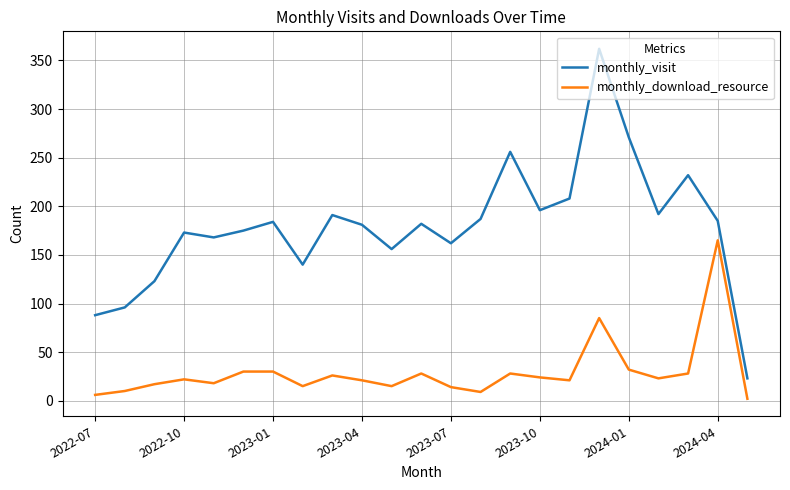

Rank the series by their maximum value, from highest to lowest.

monthly_visit, monthly_download_resource